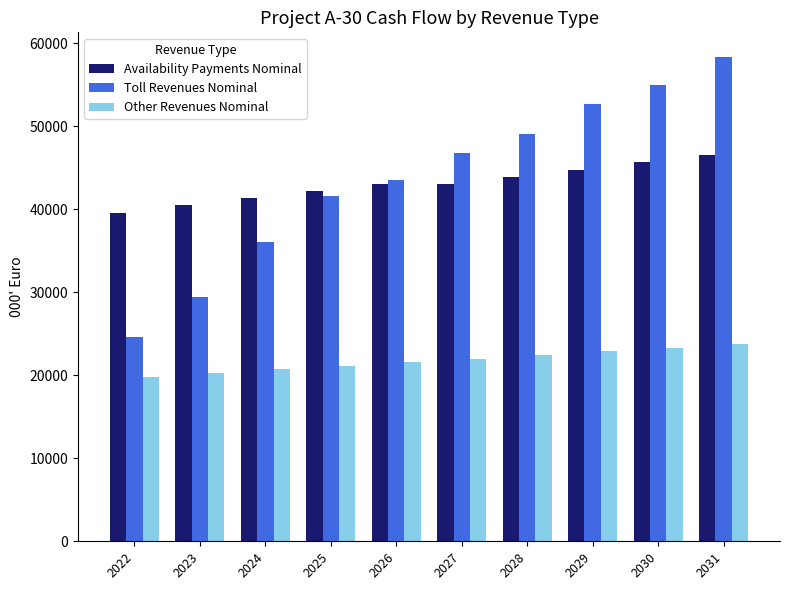

Where does the Availability Payments Nominal series first go above 42997?

2026